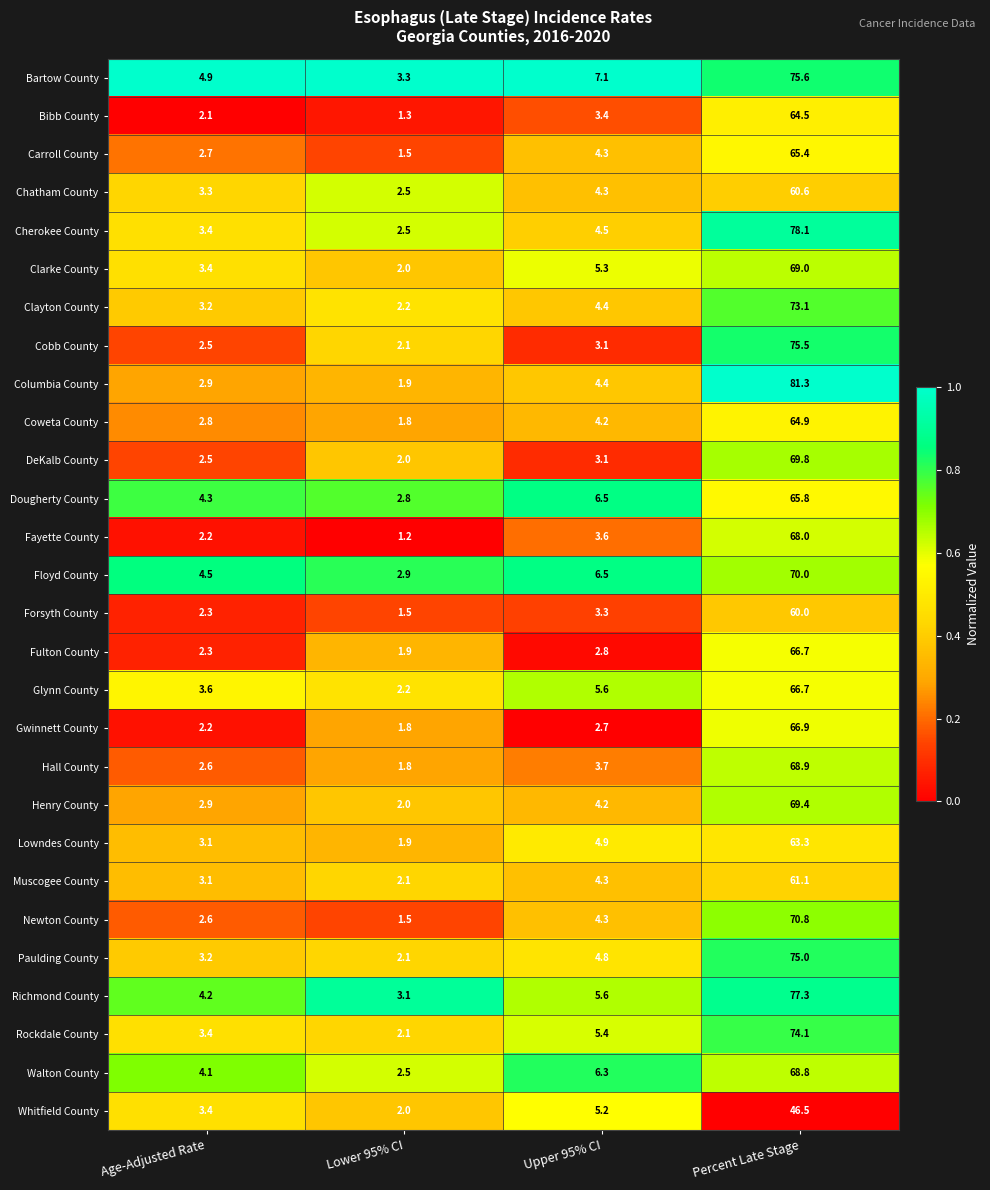

Which series has the largest range (max minus min)?

Columbia County